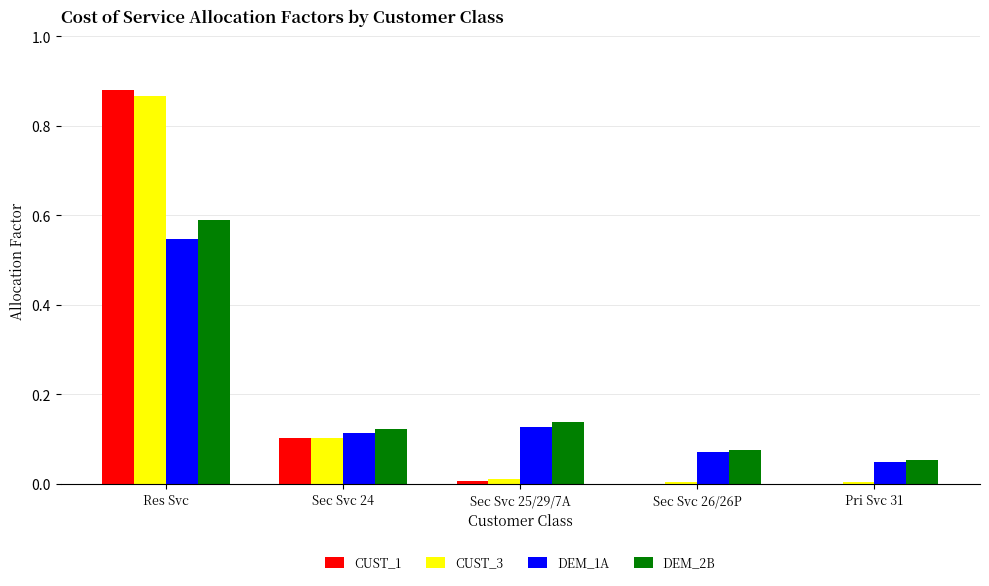

At which category is the sum across all series the highest?

Res Svc